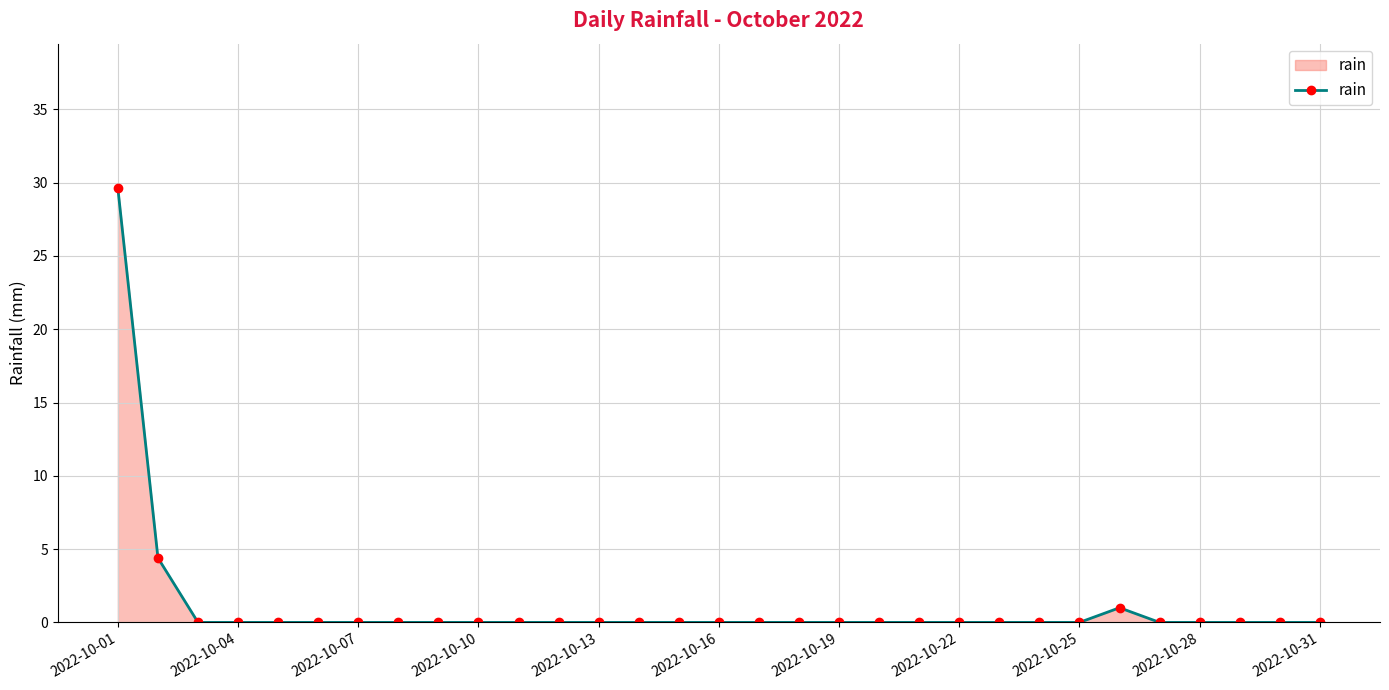

What is the sum of all values?

35.0